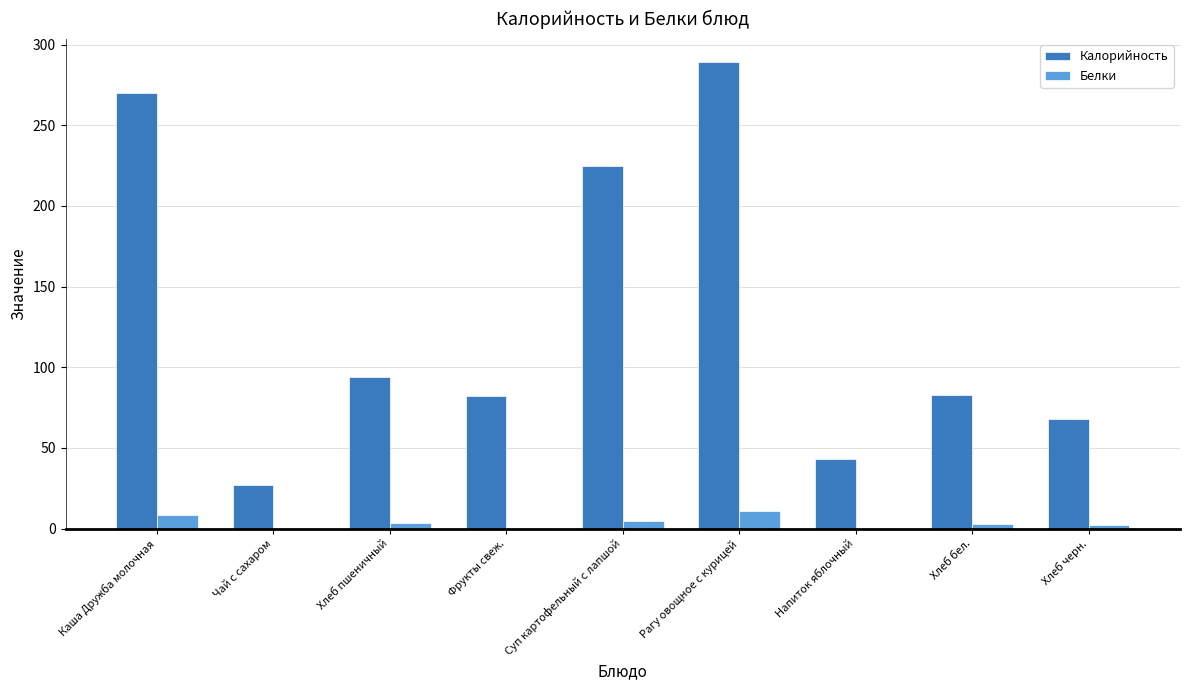

How many values in the Белки series exceed 2?

6